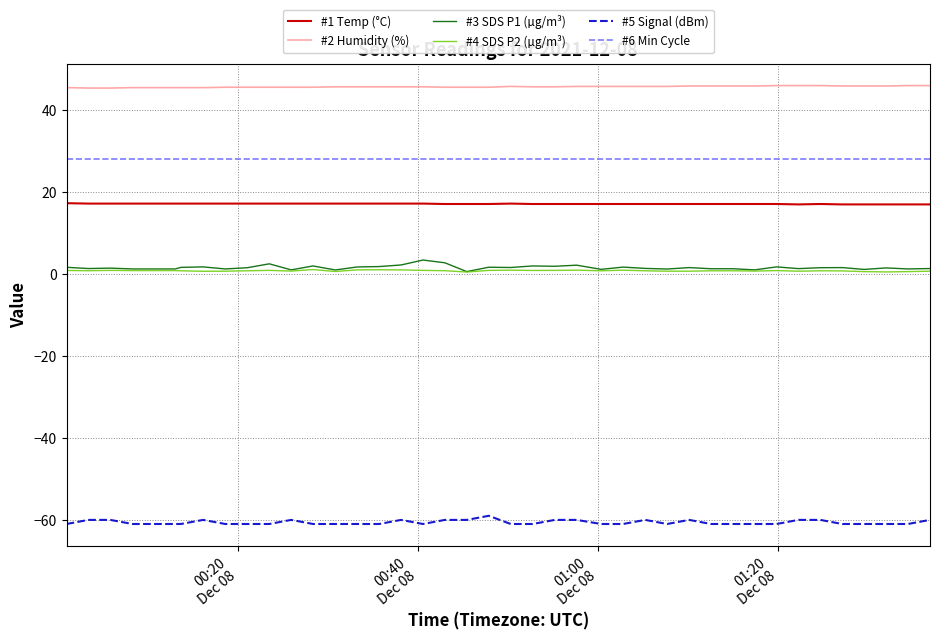

What is the minimum value shown in the chart?

-61.0